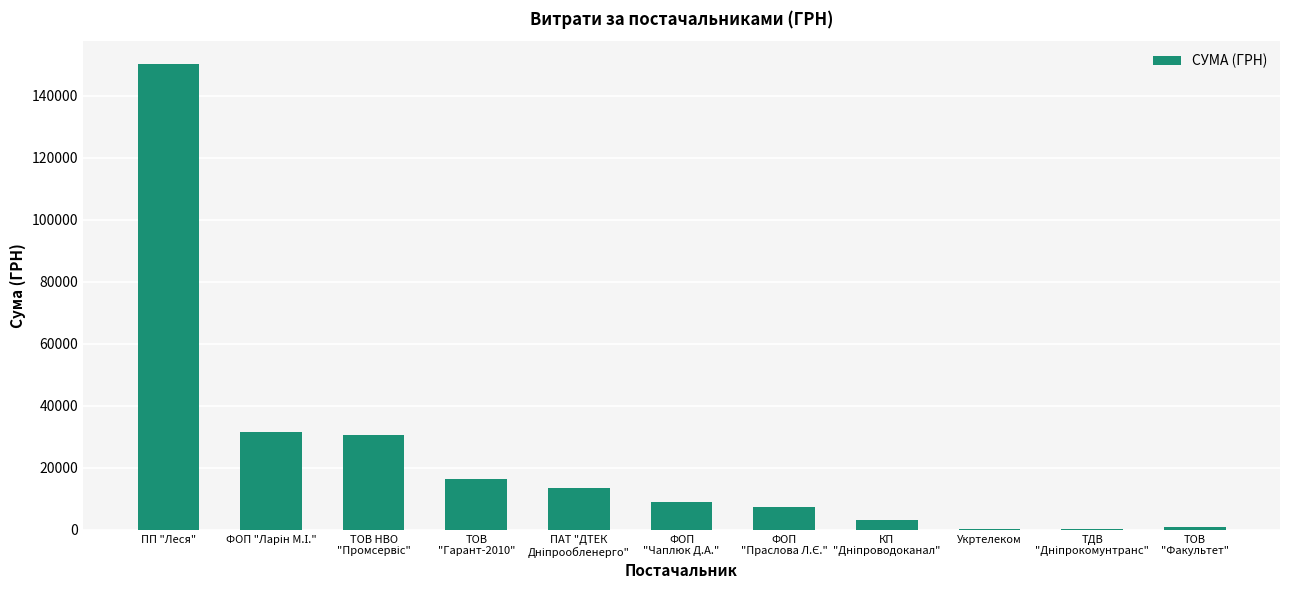

How many series are shown in this chart?

1